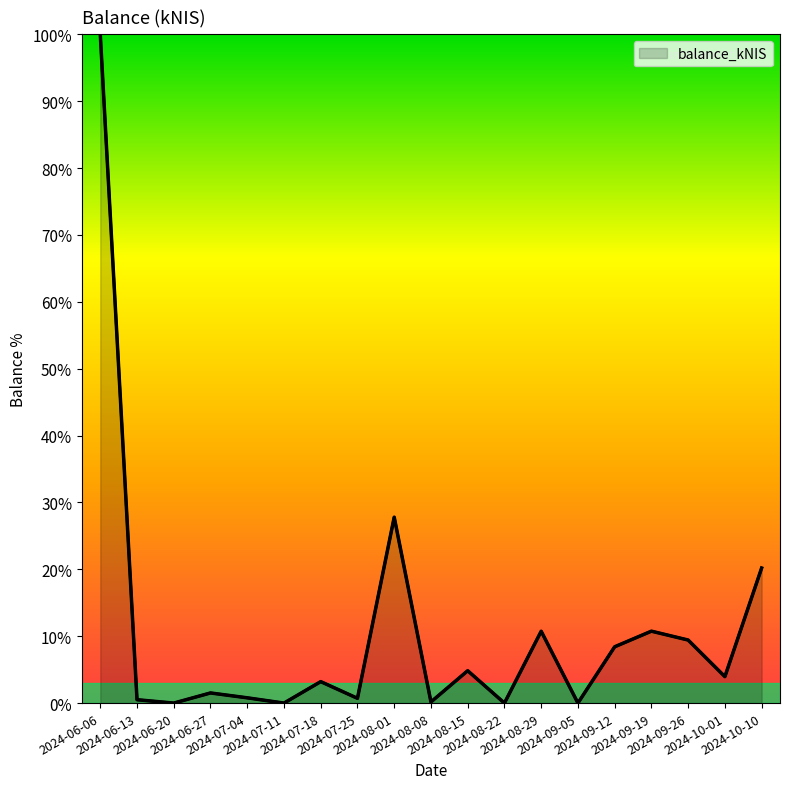

Does the chart have visible grid lines?

No